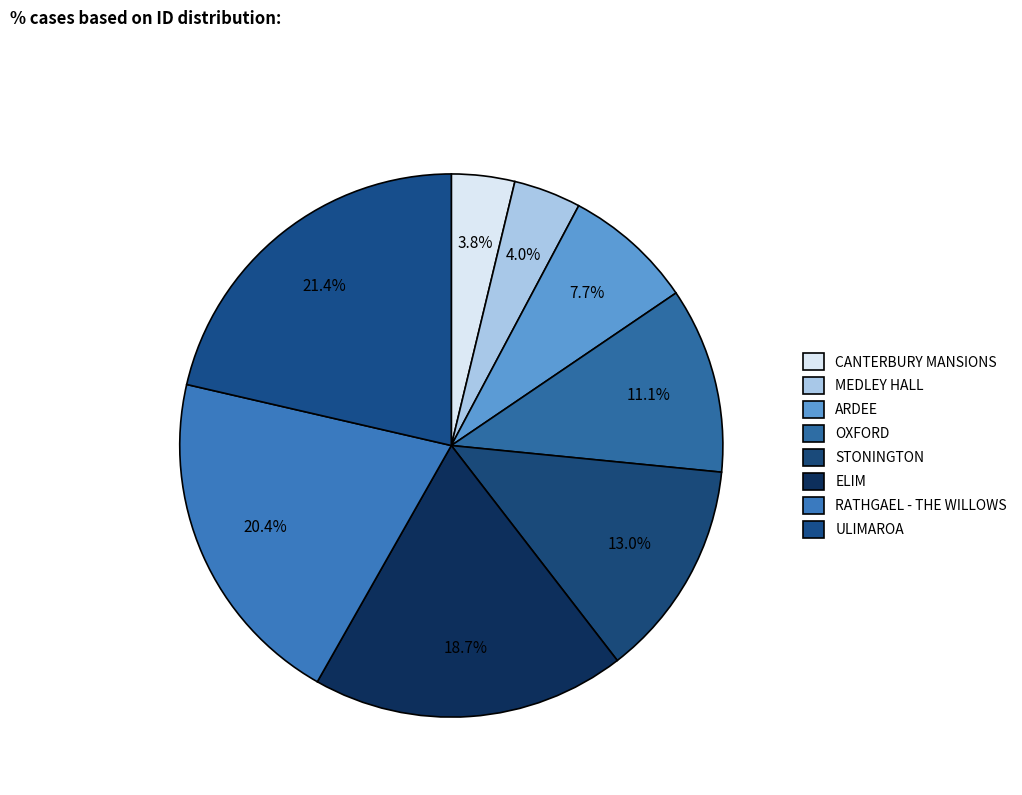

To the nearest percent, what is the difference between the OXFORD and MEDLEY HALL slice percentages?

7%